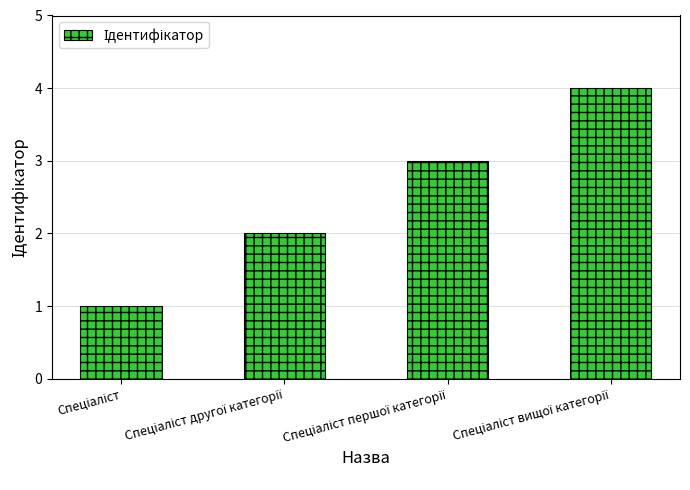

What is the greatest value displayed?

4